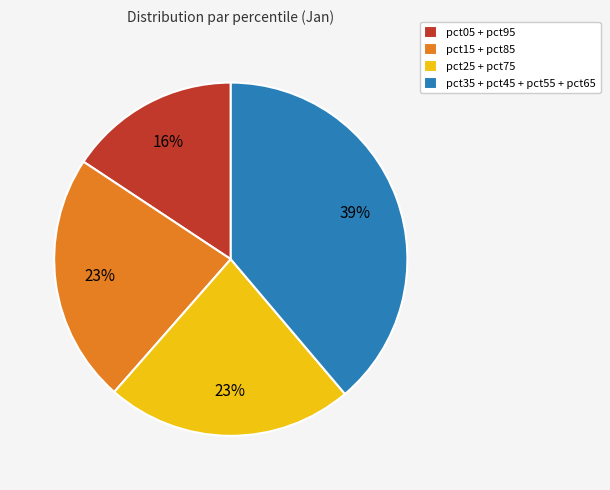

Count the number of slices in the pie.

4